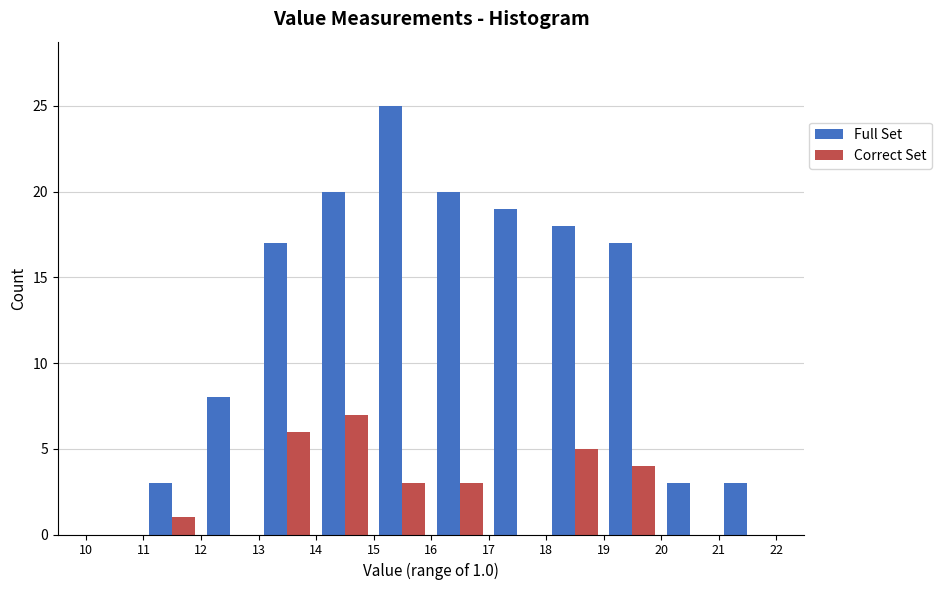

In the Correct Set series, which range on the x-axis has the tallest bar?

14 to 15